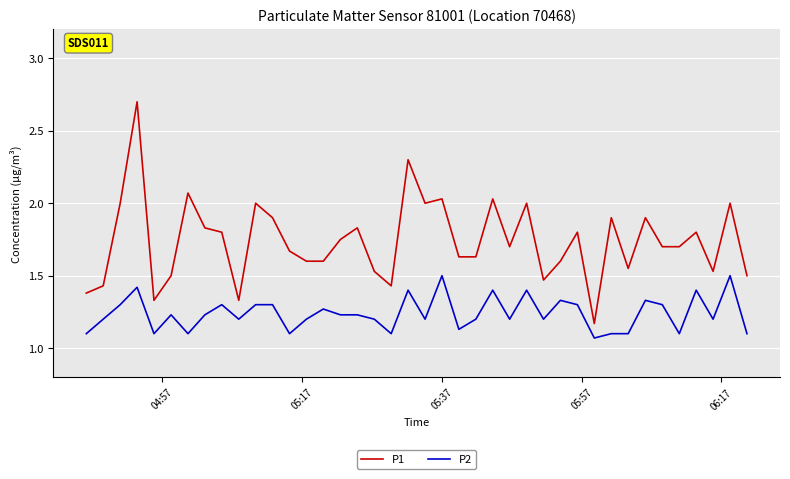

What is the maximum value for P1?

2.7